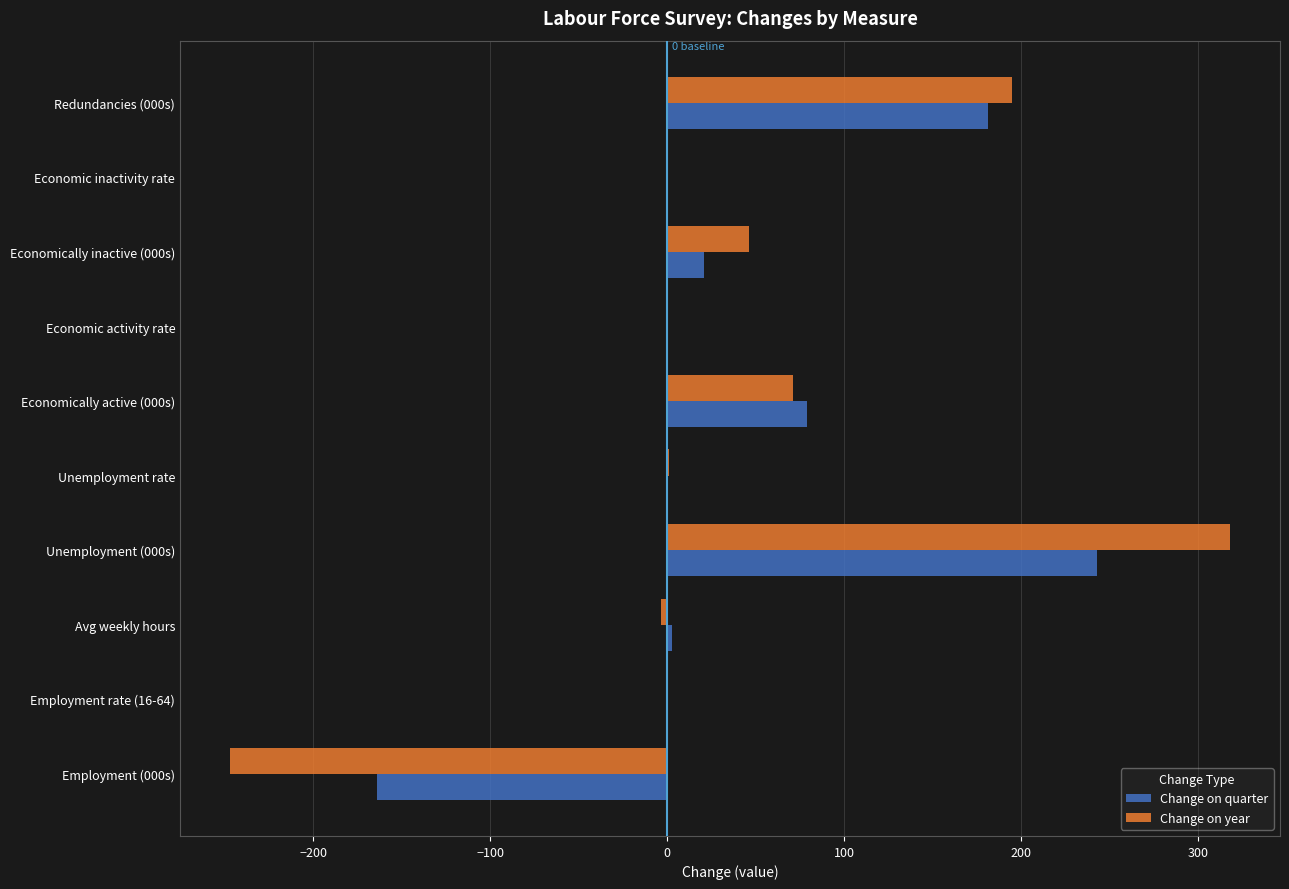

Which series has the widest spread of values?

Change on year